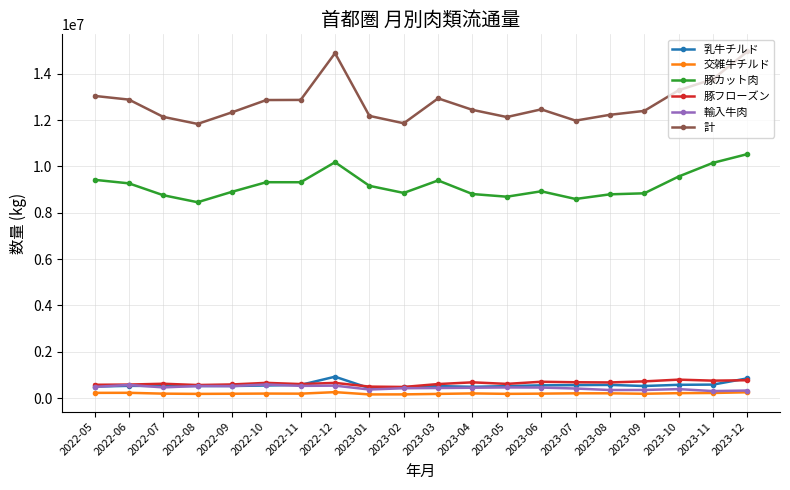

True or false: 計 and 豚カット肉 intersect in this chart.

False